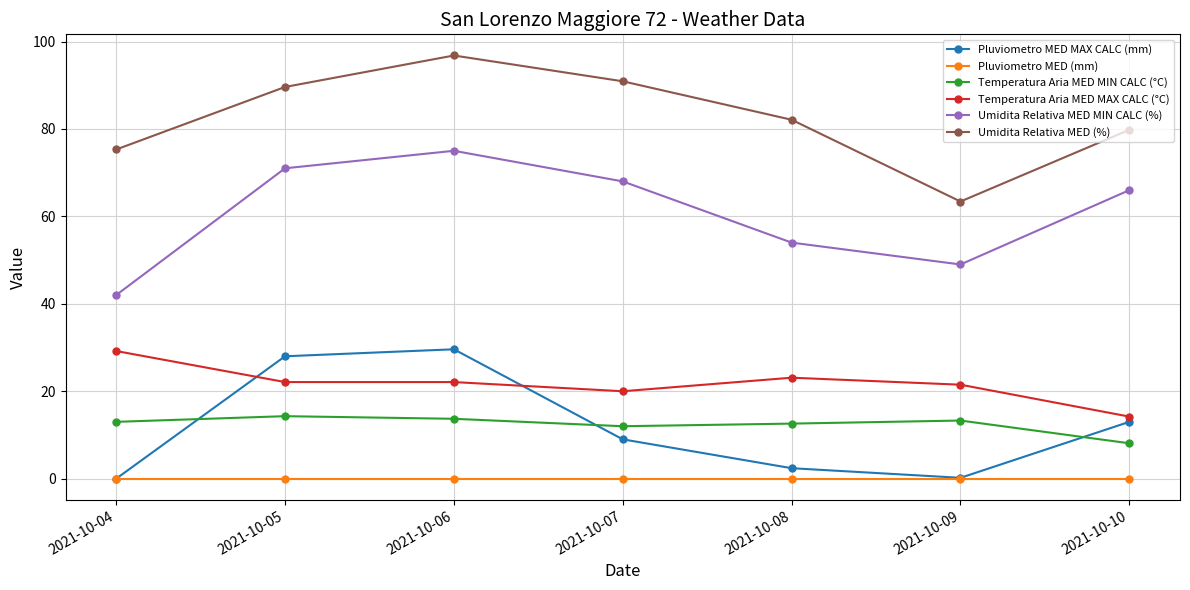

What is the maximum value shown in the chart?

96.8